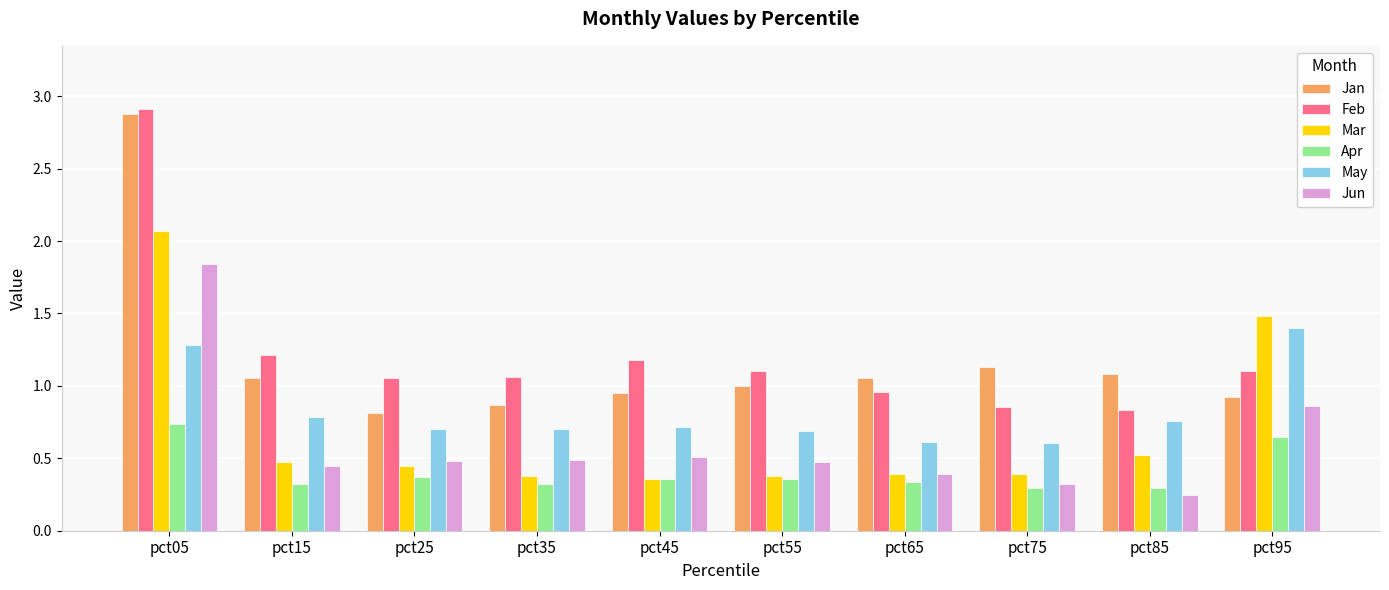

What is the sum of the May values at pct65 and pct55?

1.3